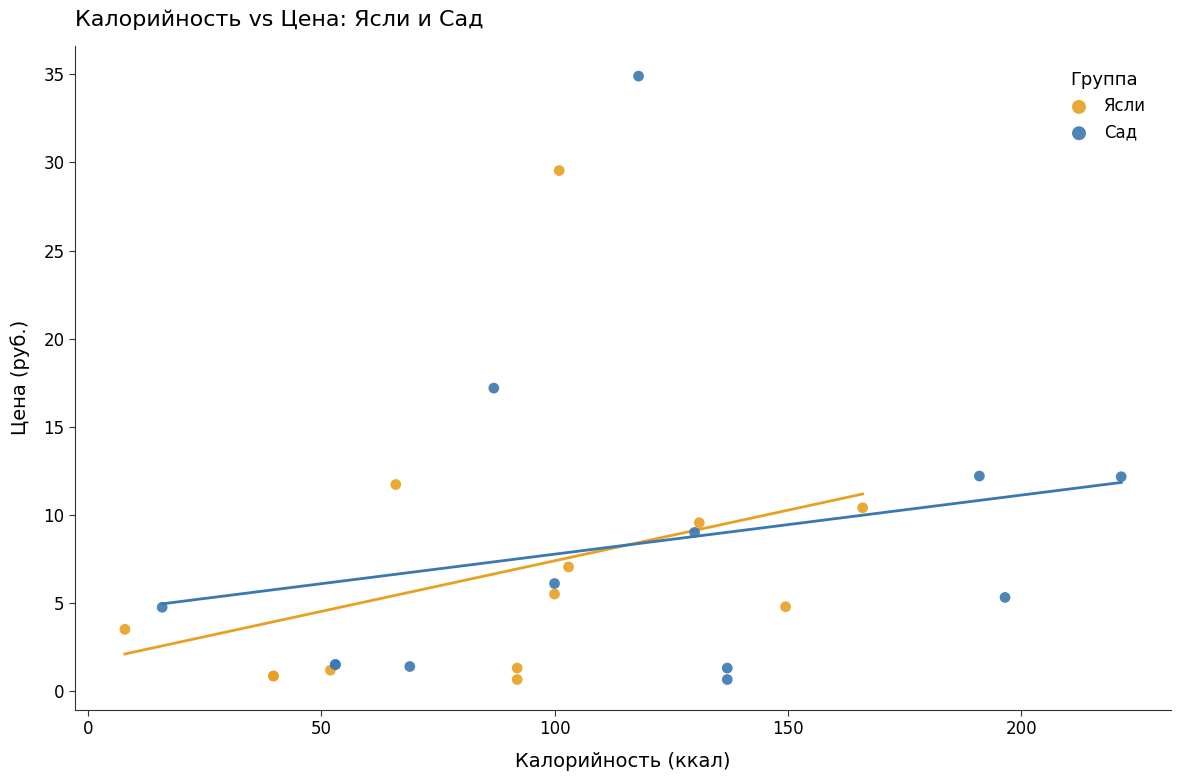

Which series reaches the maximum Y coordinate?

Сад